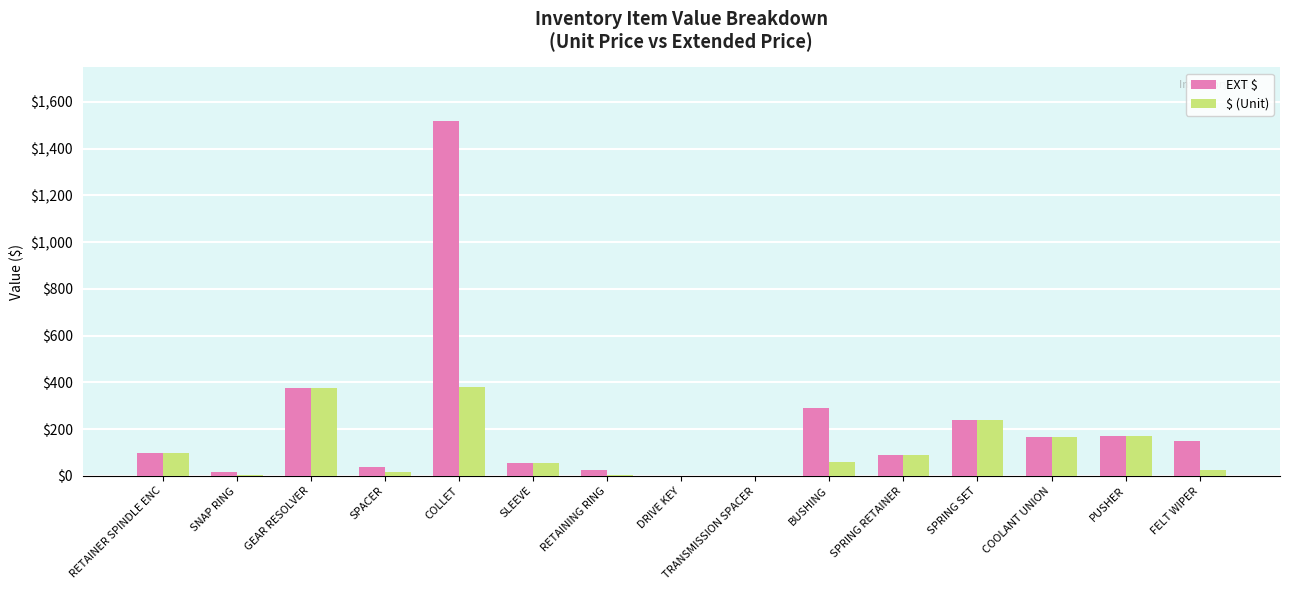

Which series has the largest total across all categories?

EXT $